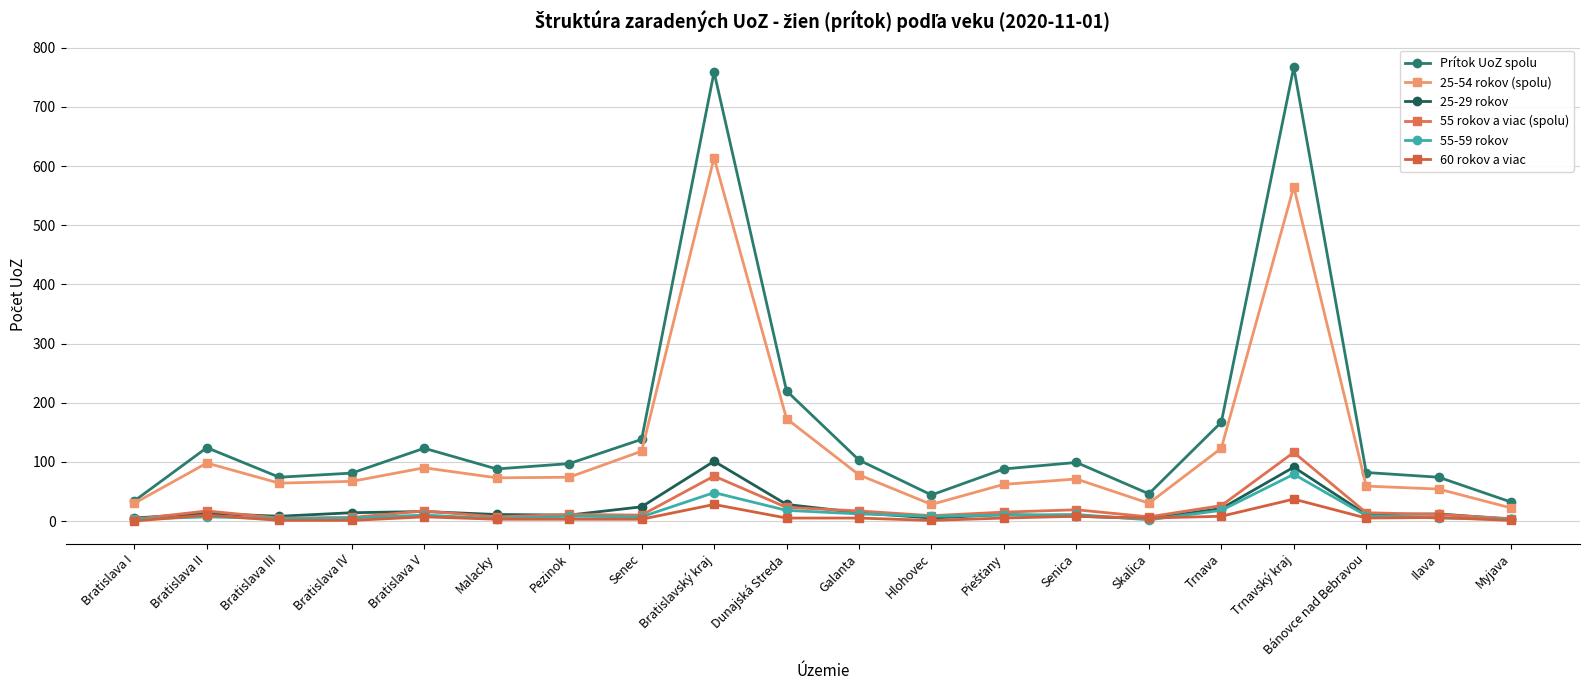

How many interior local valleys does the 55 rokov a viac (spolu) series have?

5